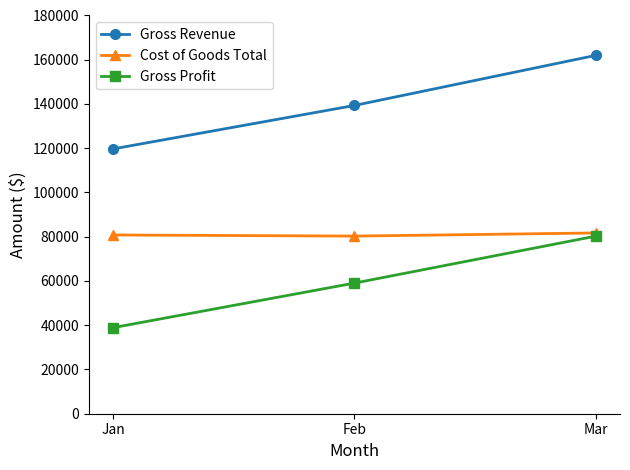

Is it true that Gross Profit equals 38900 at Jan?

True